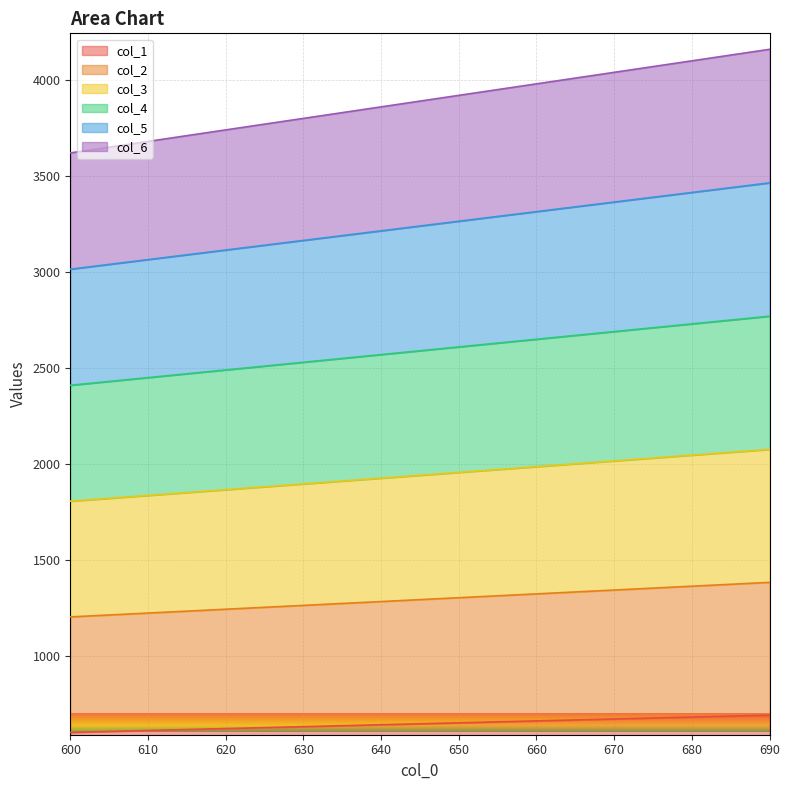

True or false: col_1 has a value of 661 at 660.

True